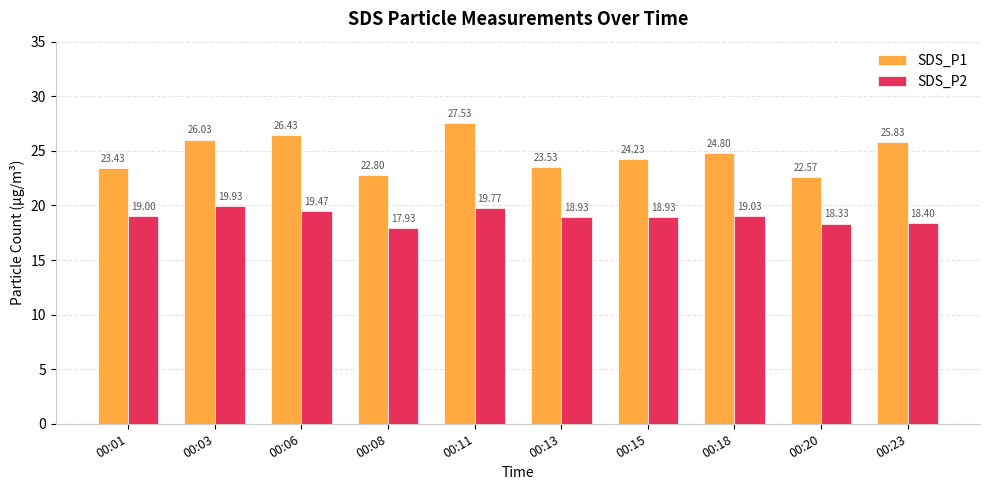

Does the chart contain stacked bars?

No